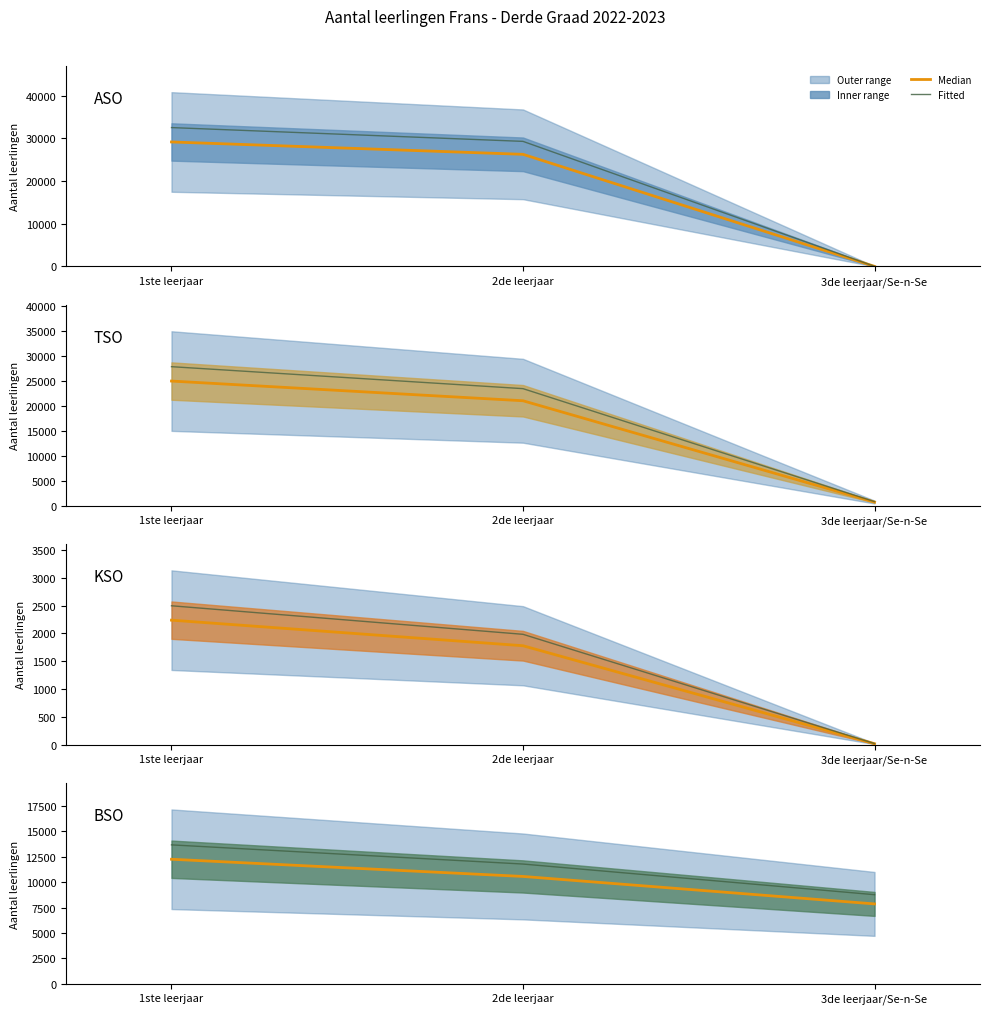

Is the value of ASO at 3de leerjaar/Se-n-Se greater than the value of KSO at 1ste leerjaar?

No